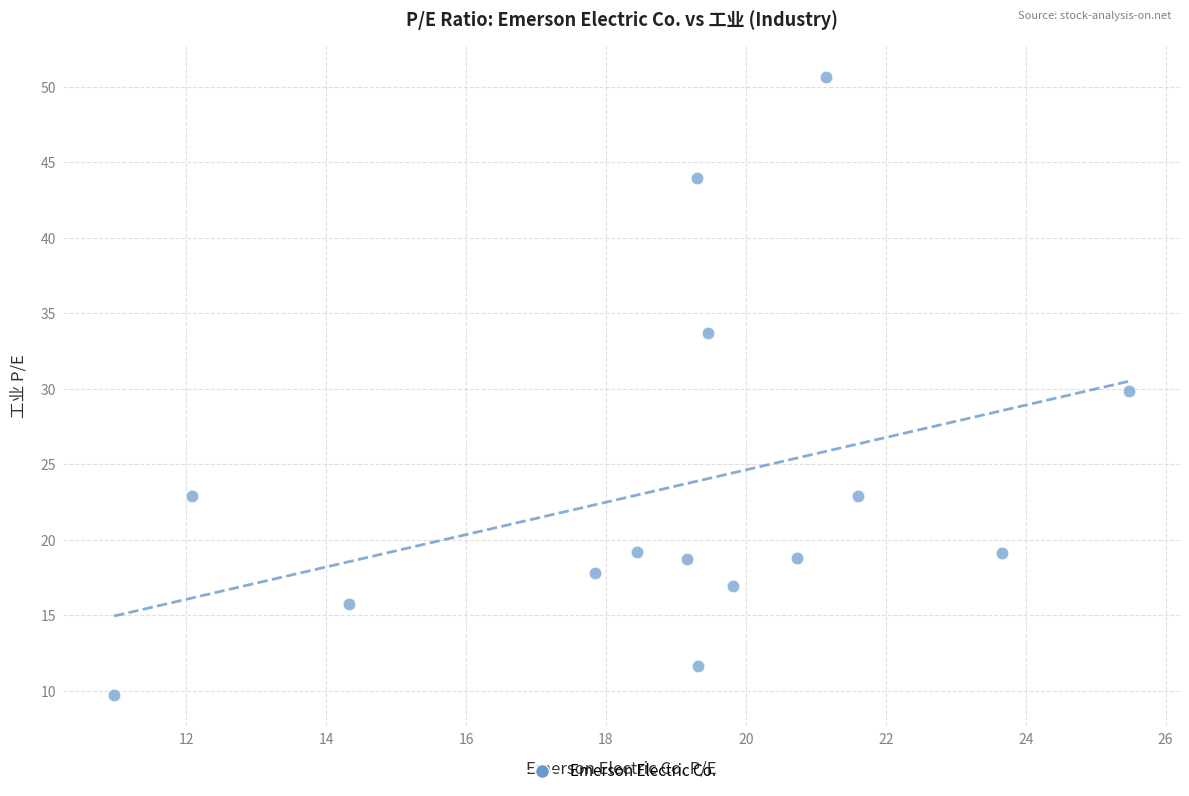

What is the range of X values (max minus min)?

14.5